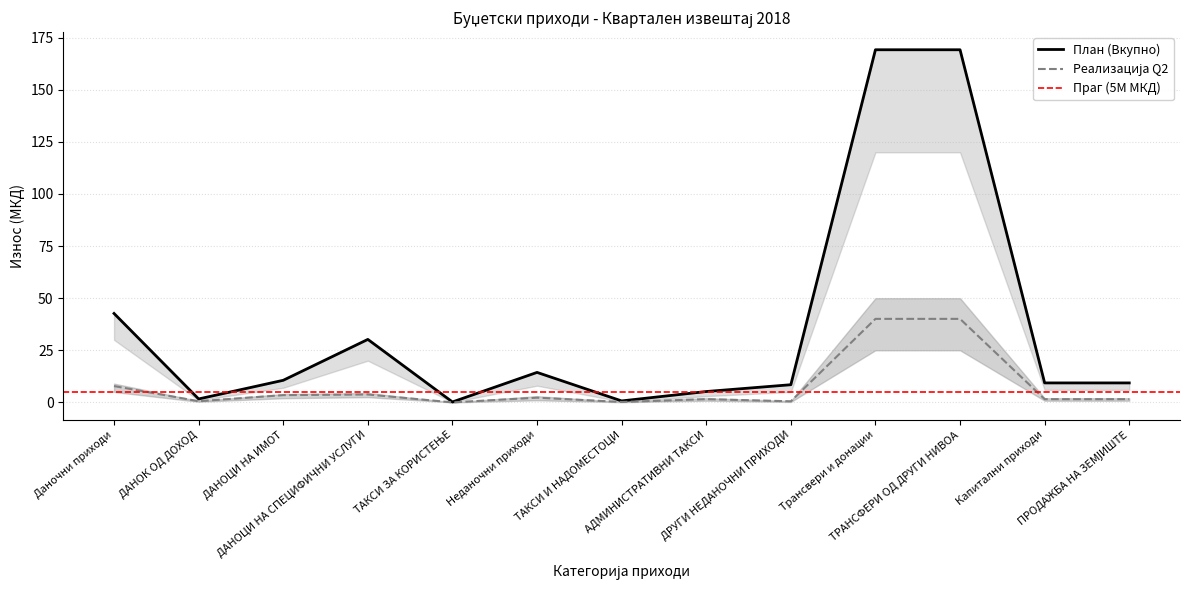

Which category has the highest value in the Реализација Q2 series?

Трансвери и донации